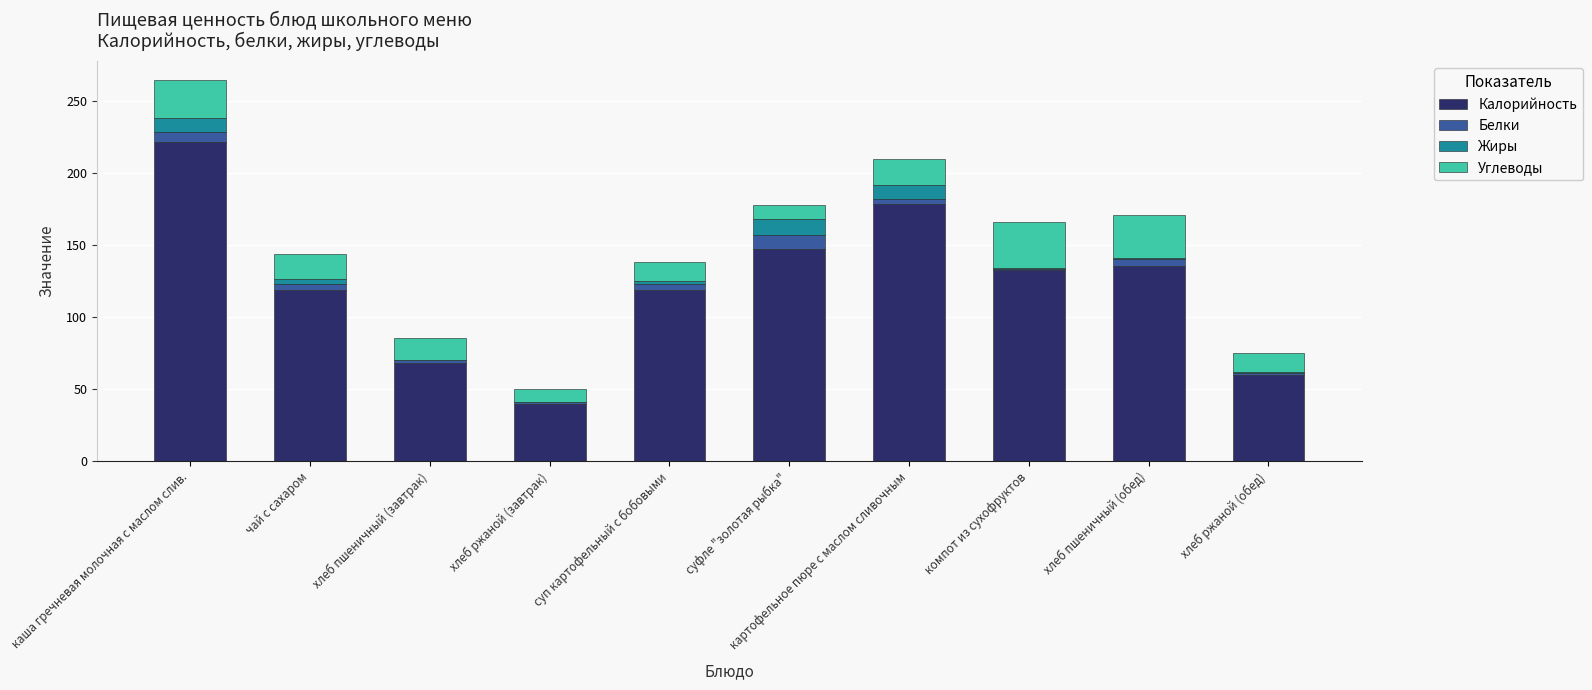

The Калорийность series shows 28.7 at хлеб пшеничный (завтрак). True or false?

False